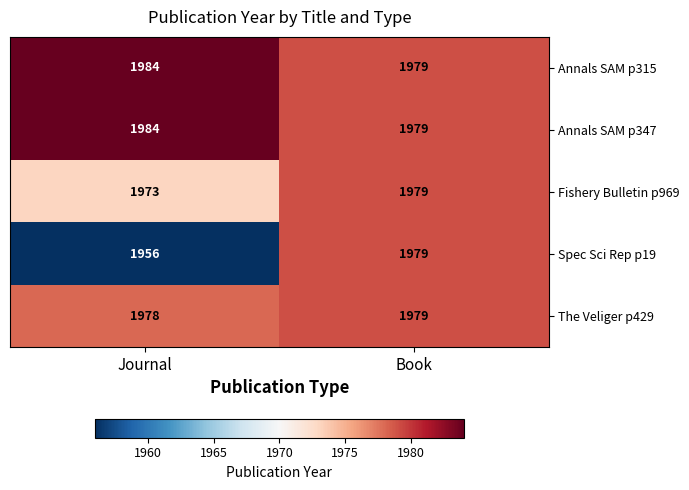

The value of Fishery Bulletin p969 at Journal is 3176. True or false?

False